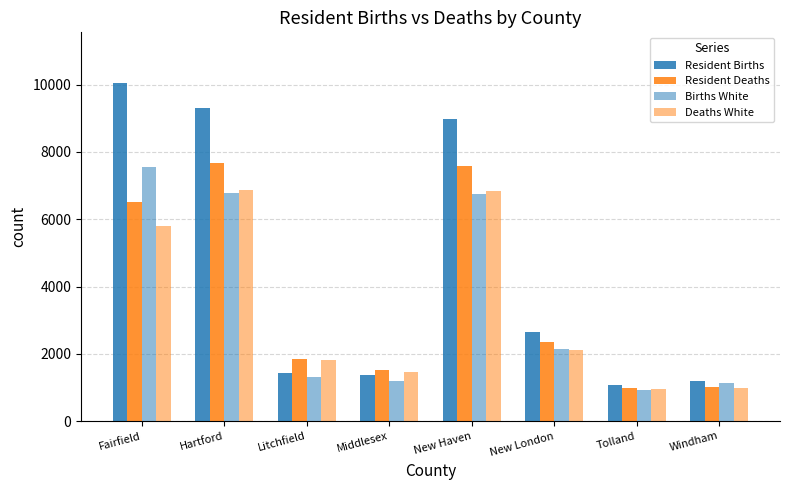

Reading right to left, extract all data points from this chart.

Resident Births: 1194	1088	2659	8981	1375	1424	9316	10049
Resident Deaths: 1000	994	2352	7588	1505	1841	7682	6515
Births White: 1141	926	2155	6749	1178	1315	6766	7554
Deaths White: 973	964	2121	6835	1449	1814	6857	5803